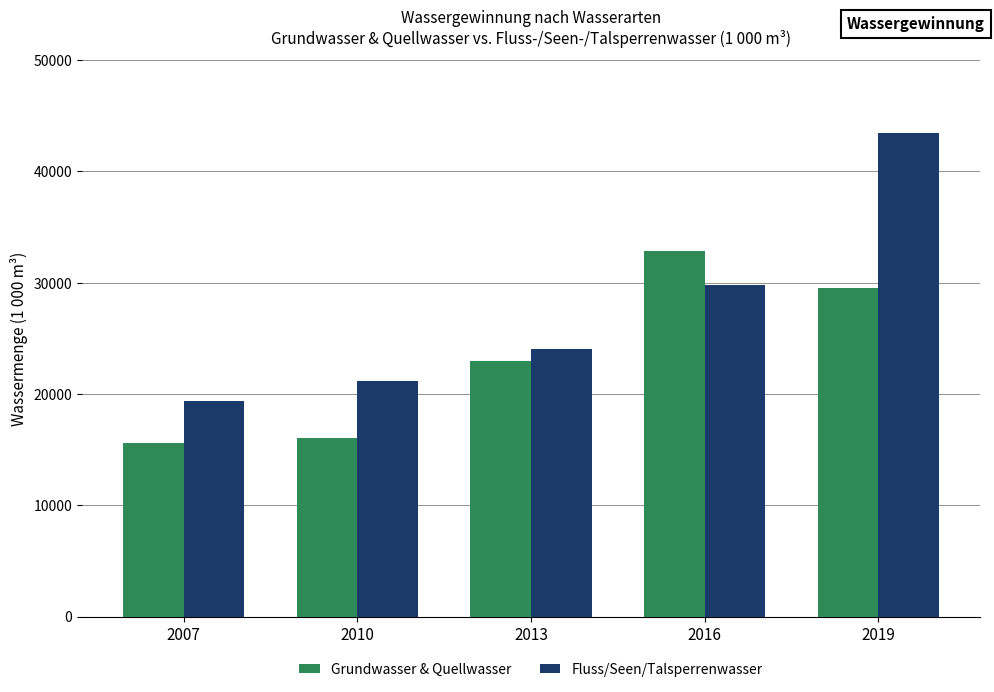

At which label is Fluss/Seen/Talsperrenwasser closest to 31417?

2016